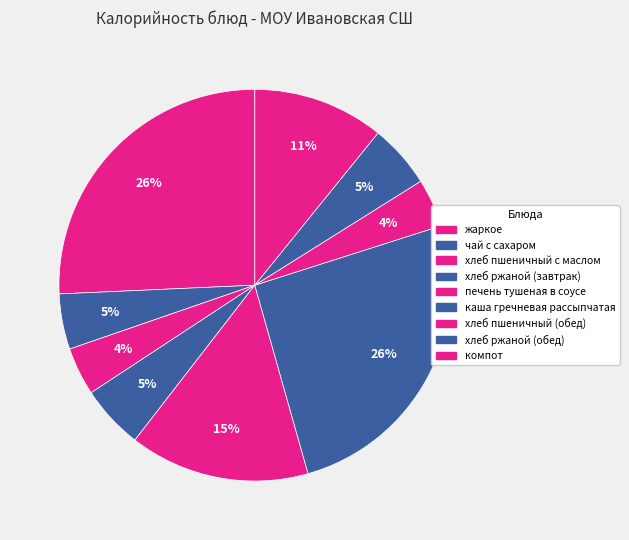

True or false: каша гречневая рассыпчатая accounts for 26% of the total.

True